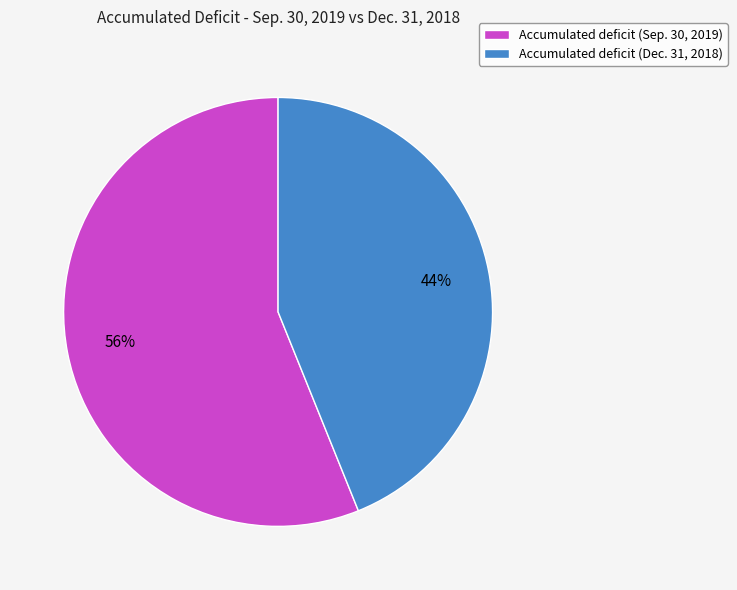

How many slices are in this pie chart?

2